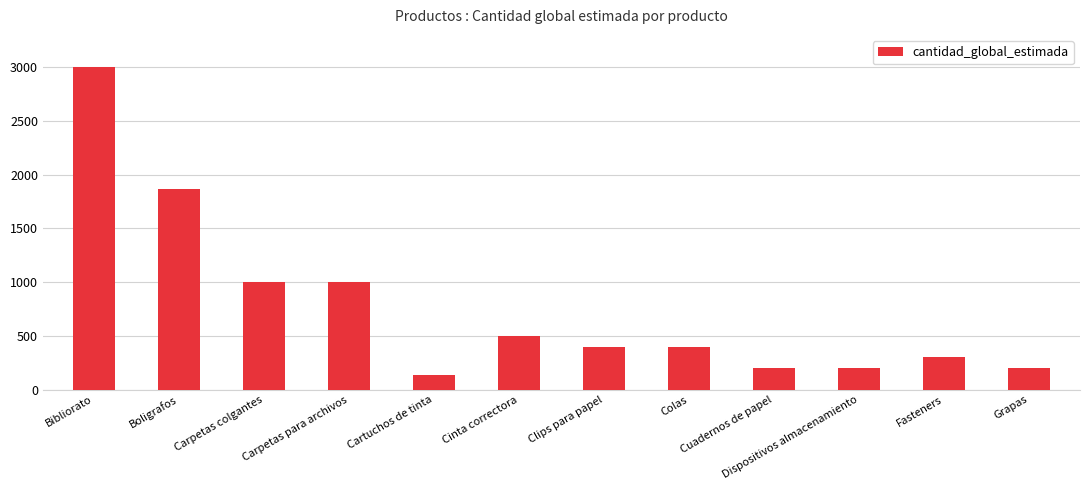

At which category does the chart reach its peak across all series?

Bibliorato